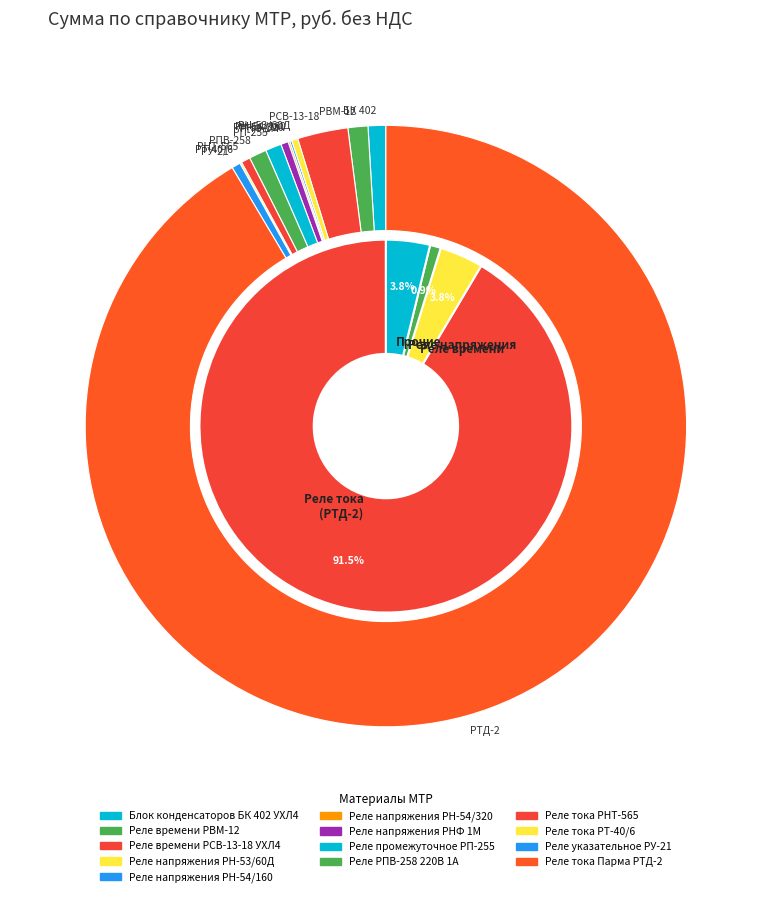

What portion of the pie excludes Реле тока Парма РТД-2?

8.5%